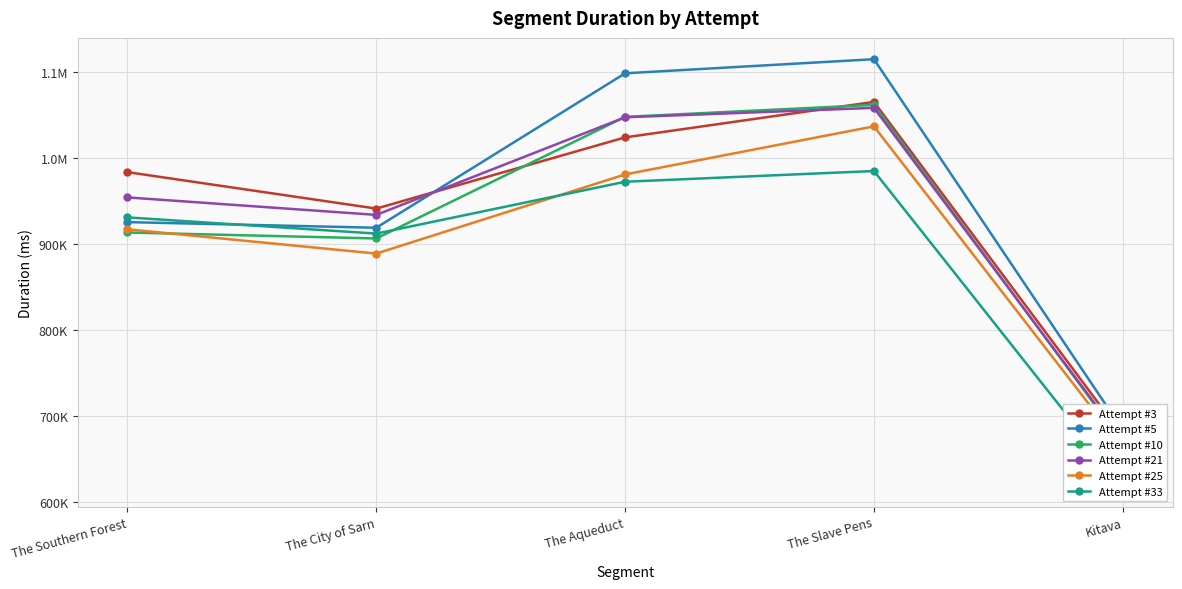

Which series has the widest spread of values?

Attempt #5